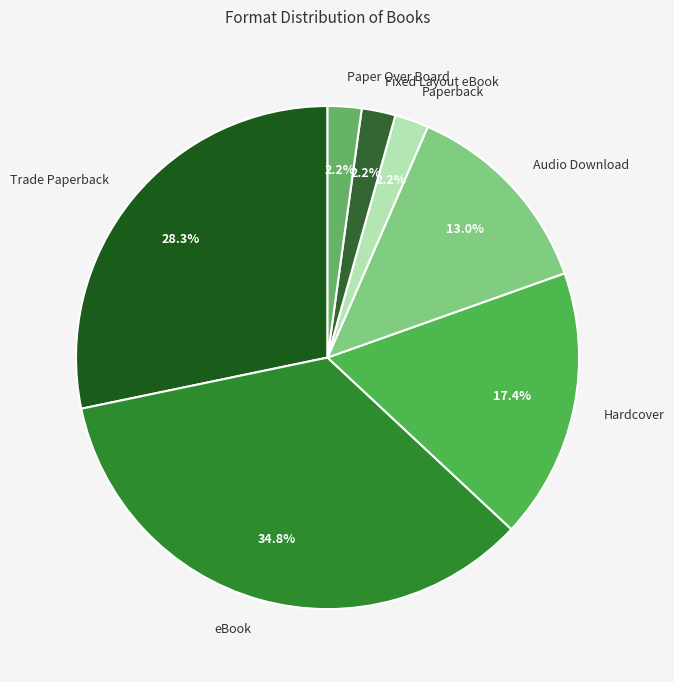

Which slice is the largest?

eBook